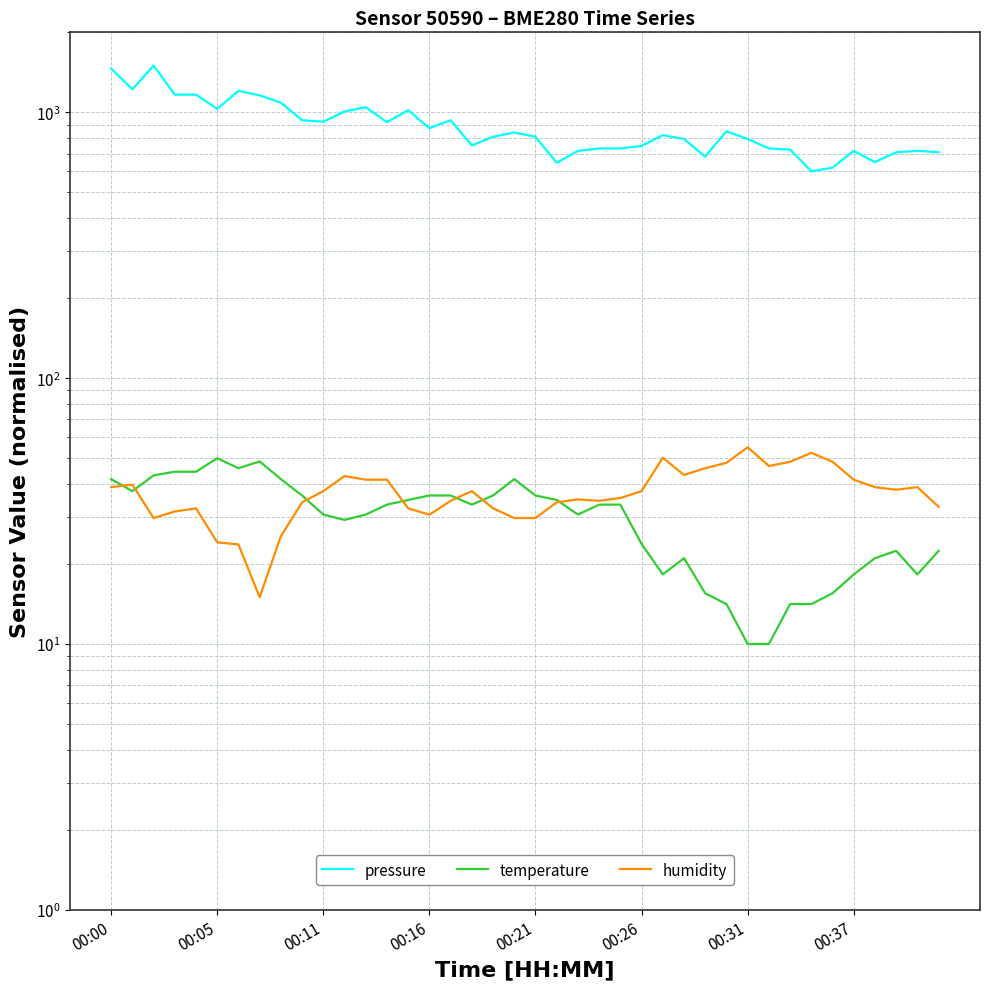

How many series are shown in this chart?

3